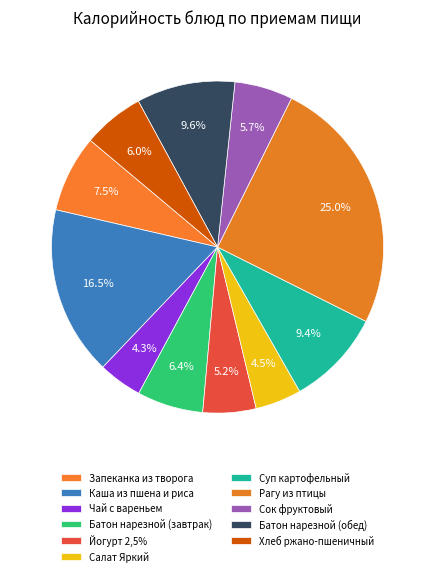

How many segments does this pie chart have?

11